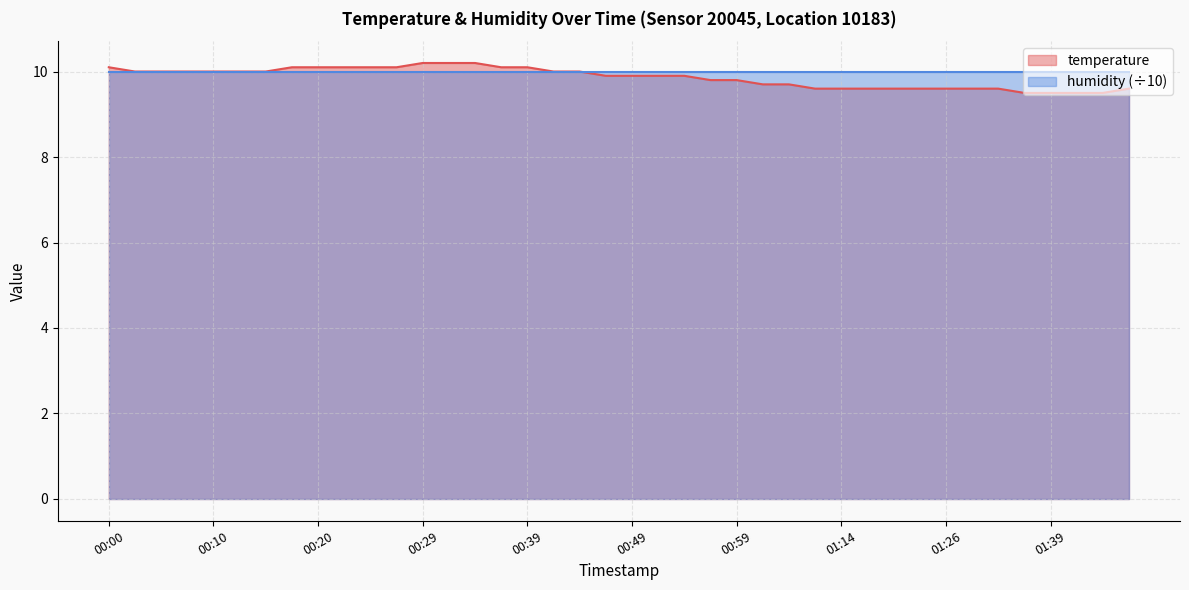

What is the value of the 27th point from the left?

9.7